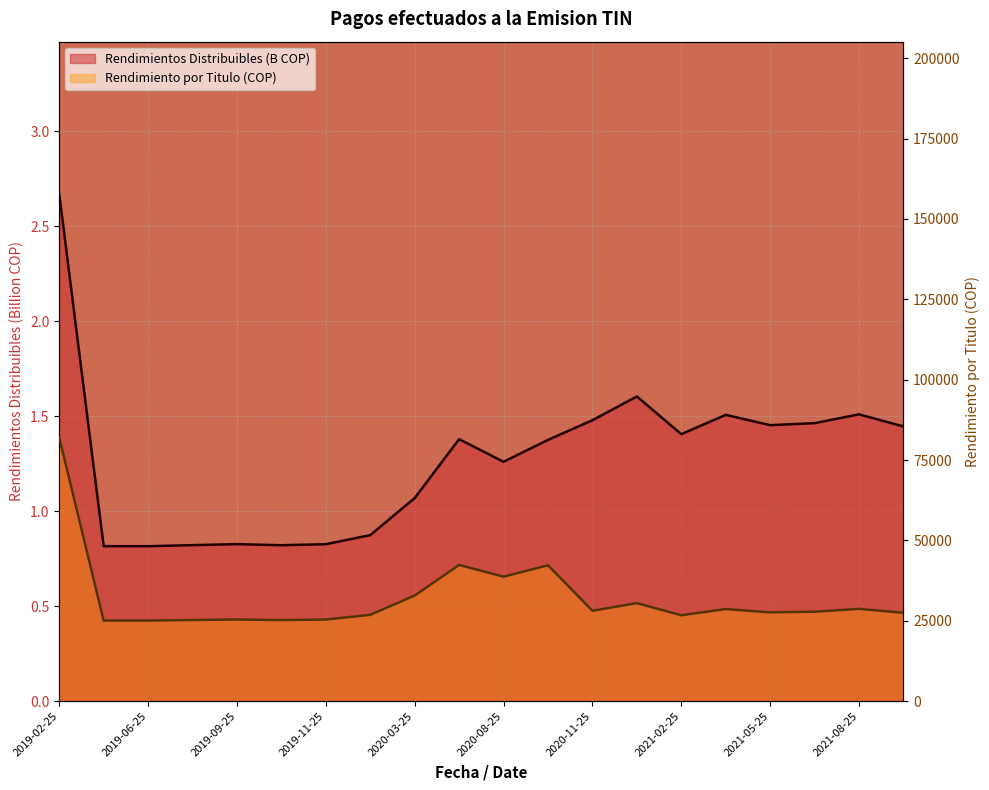

Reading right to left, what are all the values shown in this chart?

Rendimientos Distribuibles: 1.4	1.5	1.5	1.5	1.5	1.4	1.6	1.5	1.4	1.3	1.4	1.1	0.9	0.8	0.8	0.8	0.8	0.8	0.8	2.7
Rendimiento por Titulo: 27492.2	28707.2	27824.8	27623.4	28654.4	26722.8	30497.3	28118.4	42260.2	38720.8	42377.9	32855.0	26855.3	25391.9	25221.6	25400.3	25237.9	25066.4	25072.1	82055.8